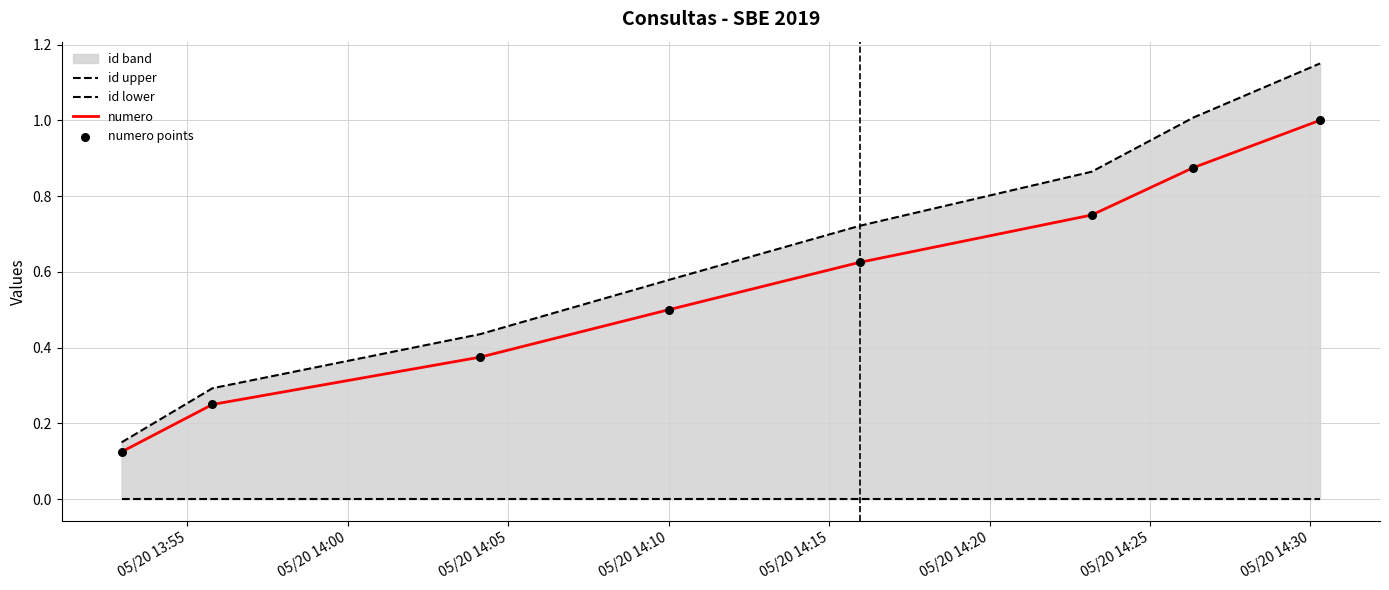

Which series reaches the minimum Y coordinate?

id lower